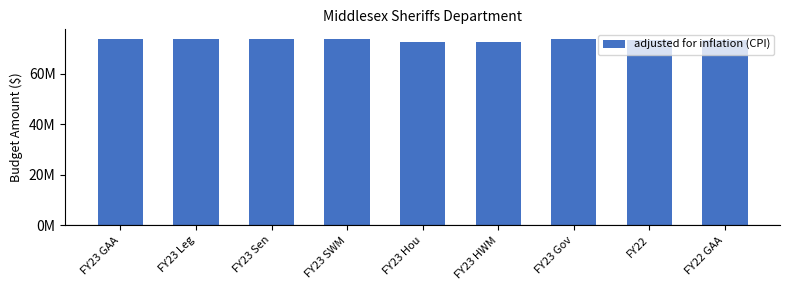

What is the label of the 9th bar from the right?

FY23 GAA